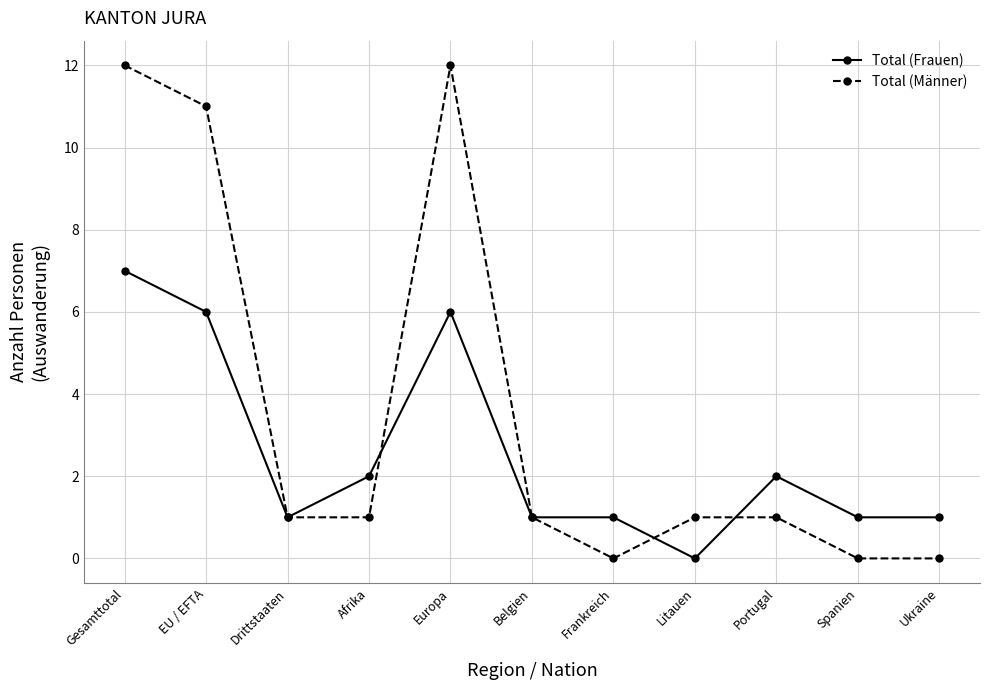

What are all the series names shown in the legend?

Total (Frauen), Total (Männer)